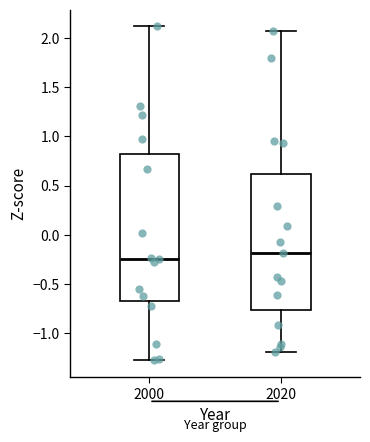

Where does the lower whisker of the box at x = 2000 end on the y-axis? The values are not printed on the chart, so give them approximately, as read against the axis.

-1.30